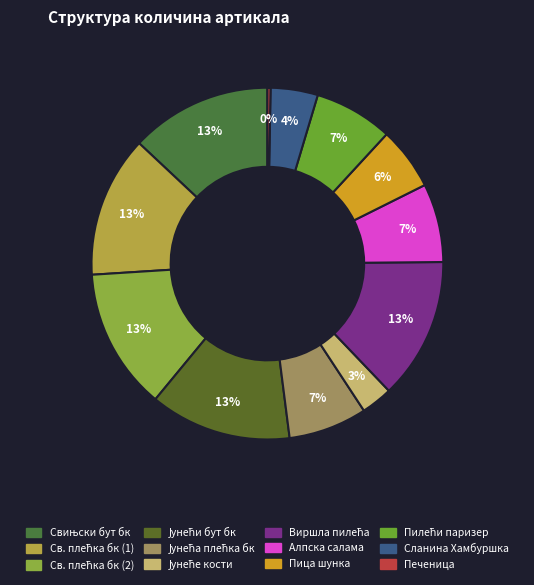

Count the number of slices in the pie.

12